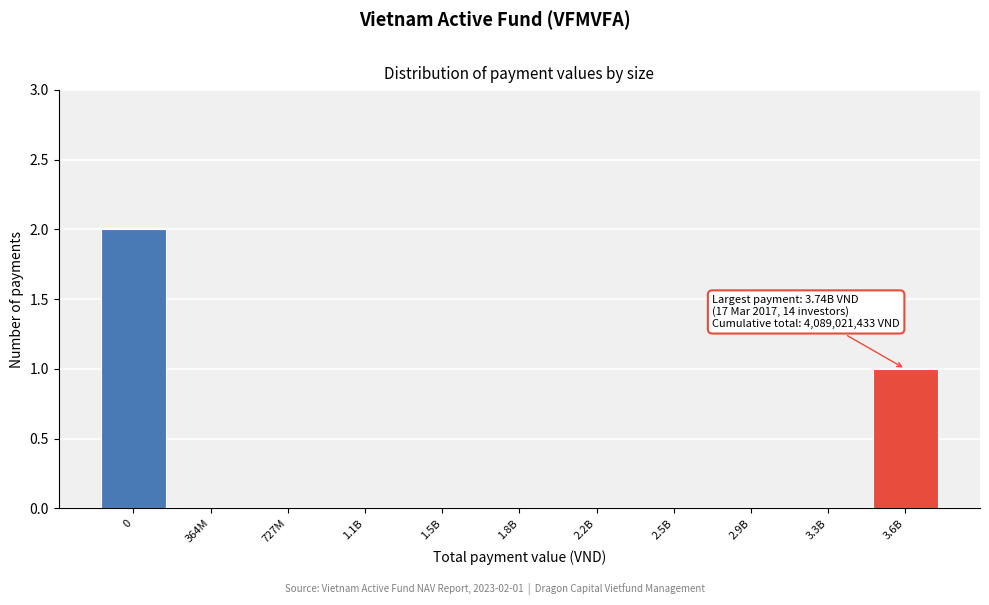

Reading left to right, what are all the values shown in this chart?

0=2	364M=0	727M=0	1.1B=0	1.5B=0	1.8B=0	2.2B=0	2.5B=0	2.9B=0	3.3B=0	3.6B=1